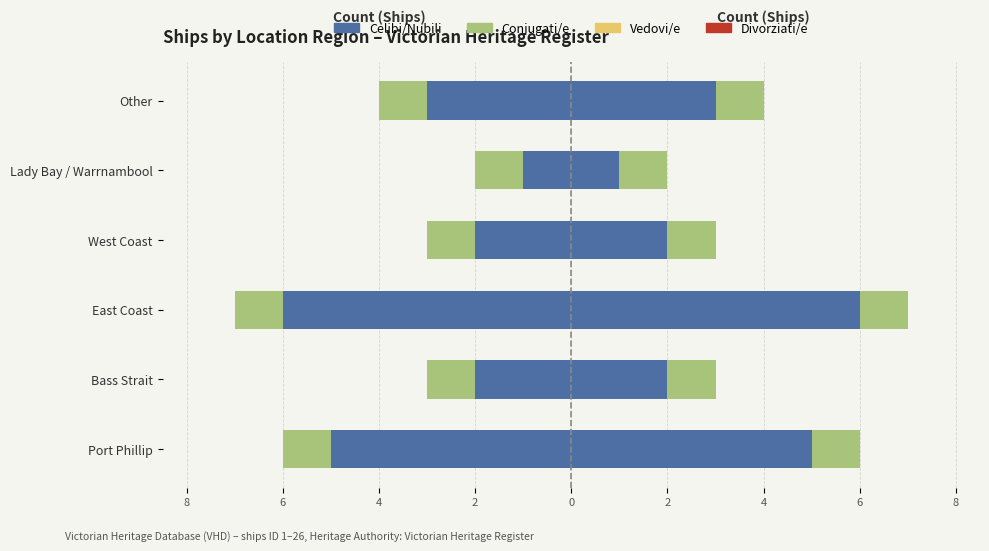

The Vedovi/e series shows 0.3 at 2. True or false?

False